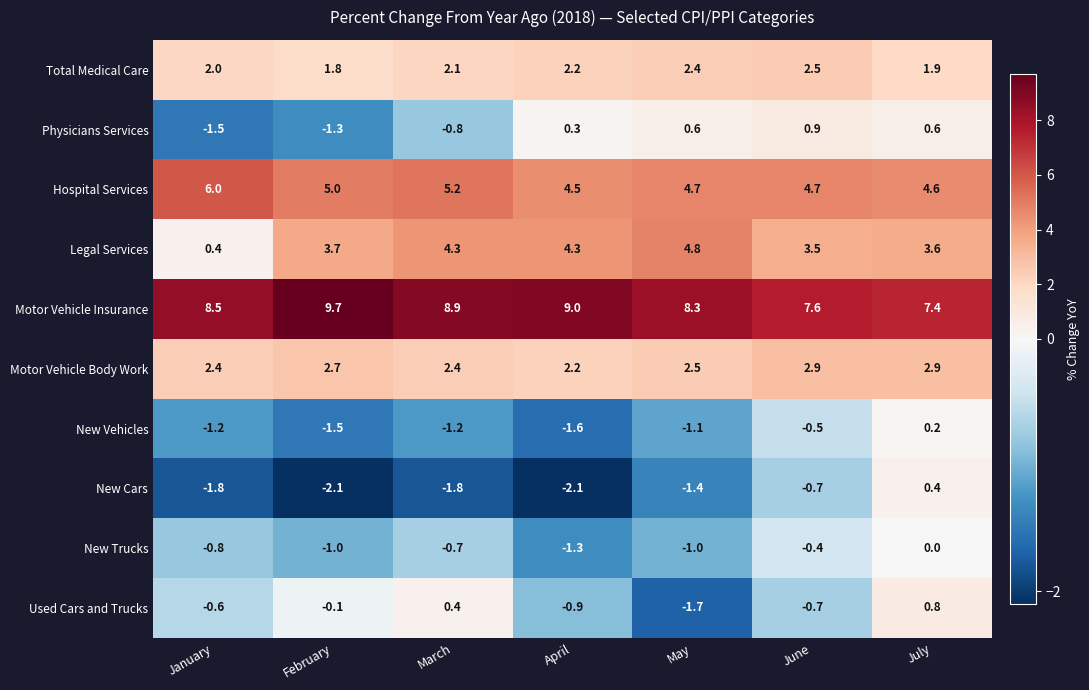

Which category has the highest value across all series?

February